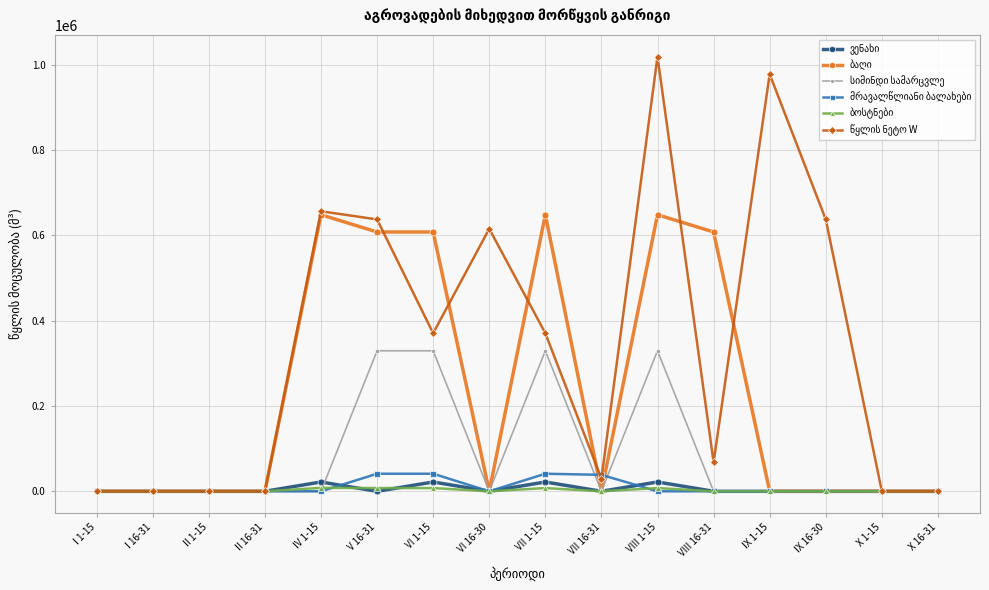

What is the greatest value displayed?

1019504.6